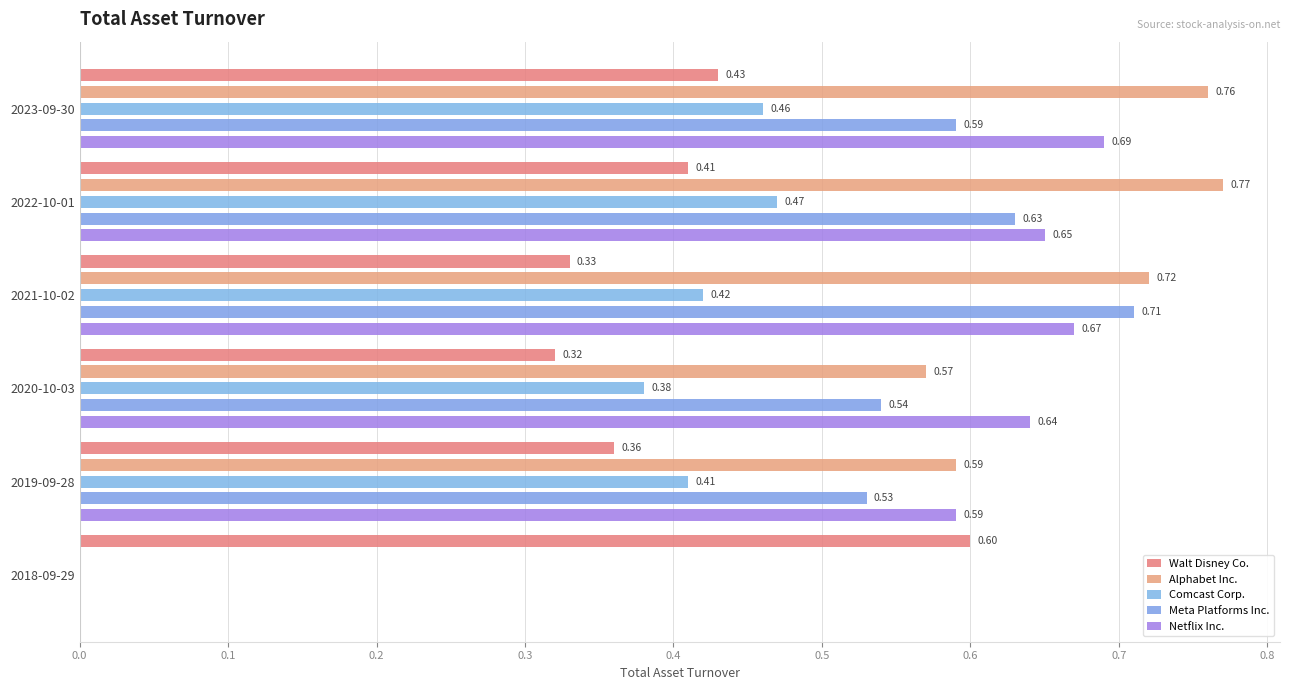

What are all the series names shown in the legend?

Walt Disney Co., Alphabet Inc., Comcast Corp., Meta Platforms Inc., Netflix Inc.